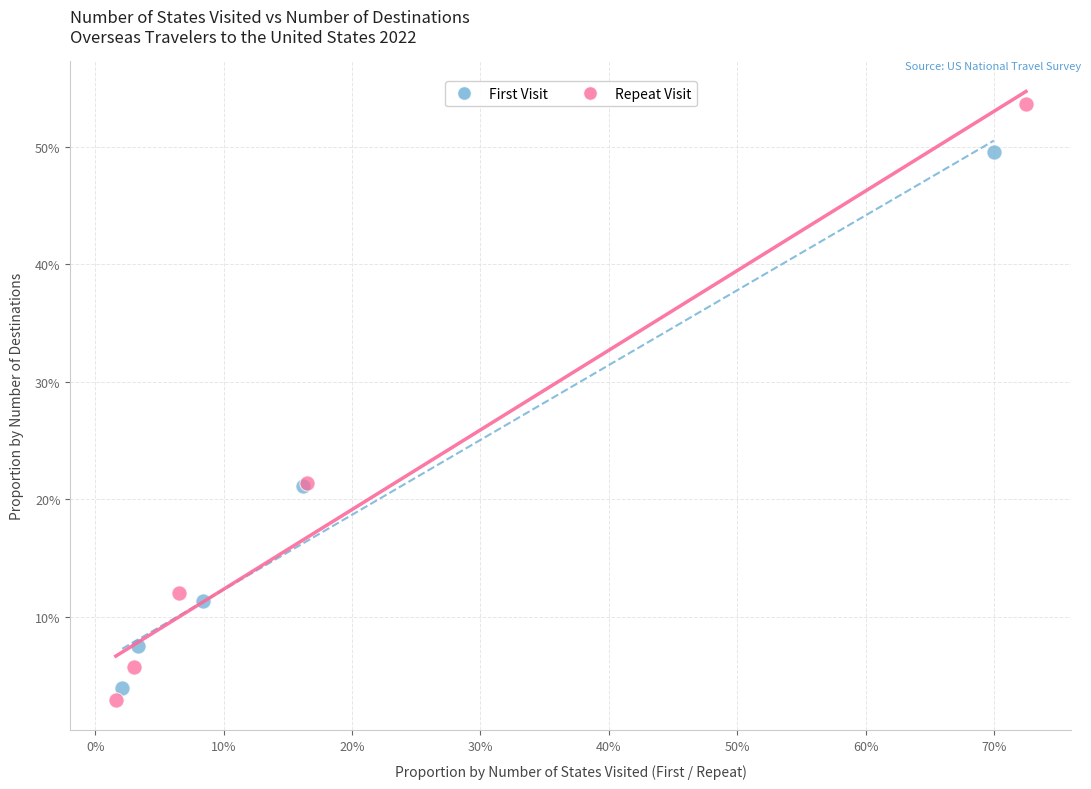

Which series reaches the maximum Y coordinate?

Repeat Visit